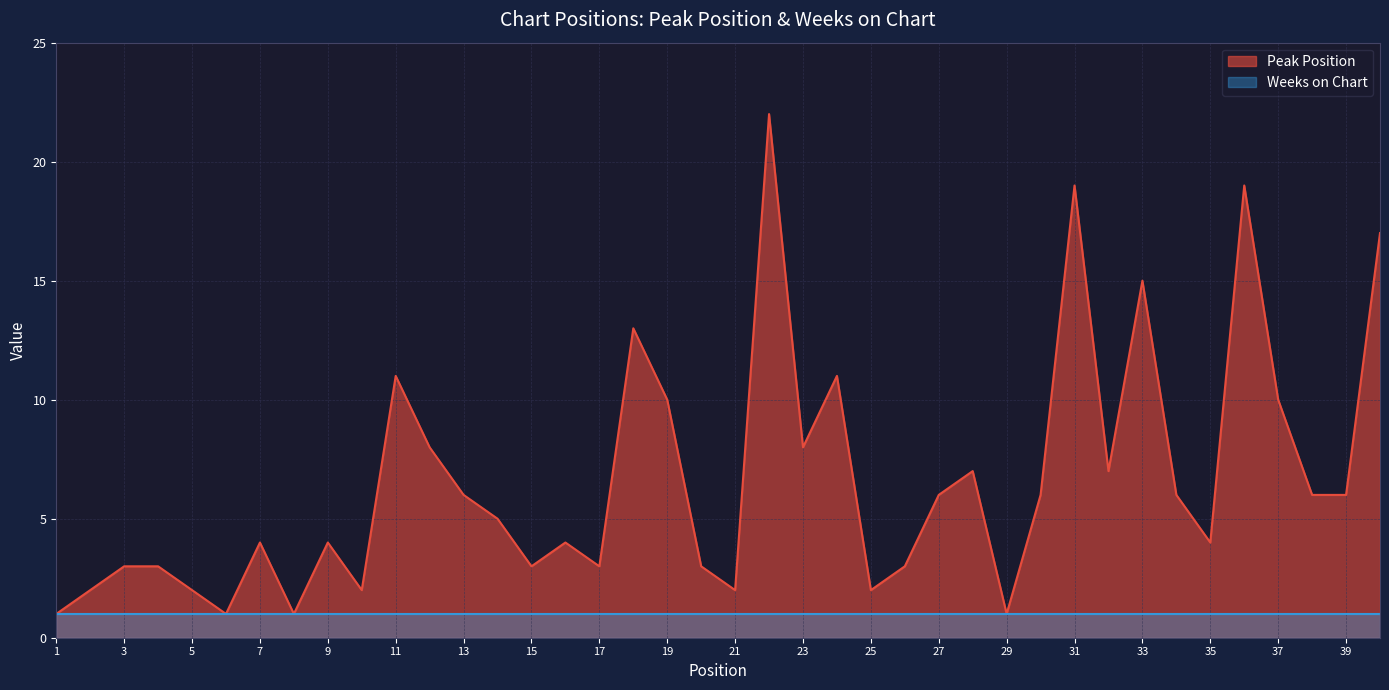

Reading left to right, list all the values displayed in this chart.

1=1	2=2	3=3	4=3	5=2	6=1	7=4	8=1	9=4	10=2	11=11	12=8	13=6	14=5	15=3	16=4	17=3	18=13	19=10	20=3	21=2	22=22	23=8	24=11	25=2	26=3	27=6	28=7	29=1	30=6	31=19	32=7	33=15	34=6	35=4	36=19	37=10	38=6	39=6	40=17